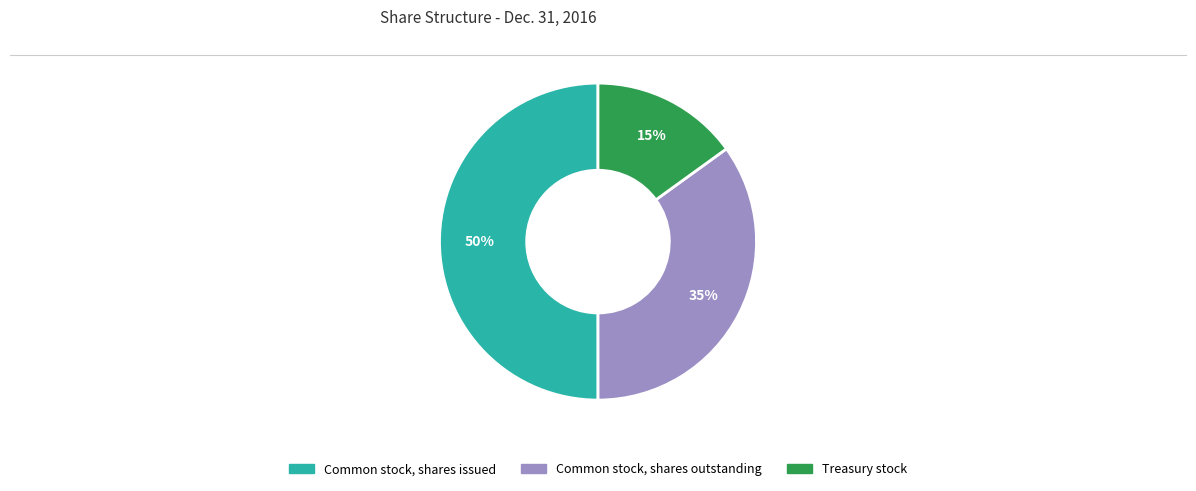

Which category accounts for the majority?

Common stock, shares issued